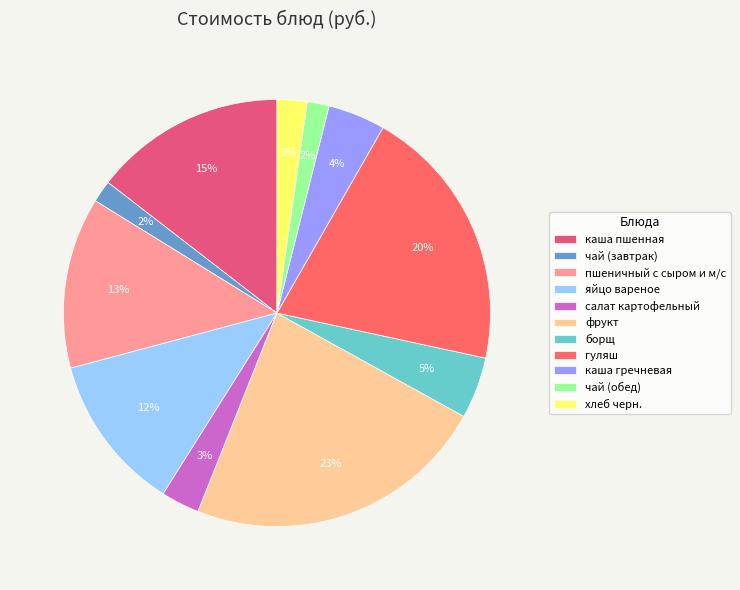

Do хлеб черн. and борщ together represent more than half of the pie?

No